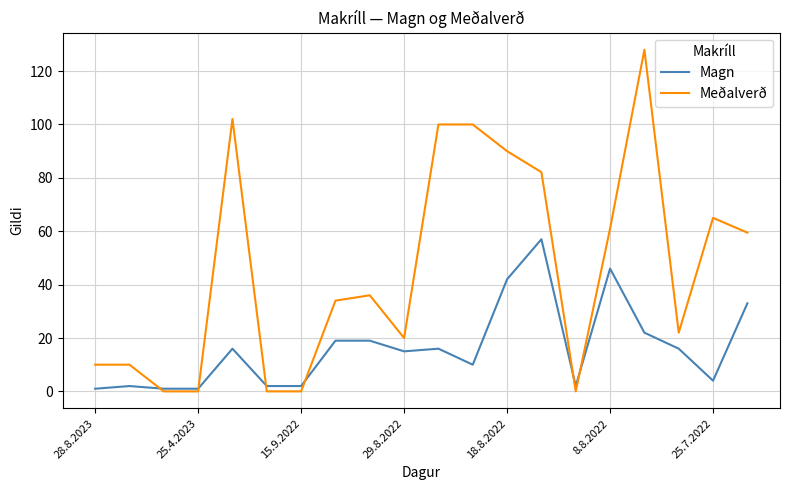

Count the number of data series in this chart.

2